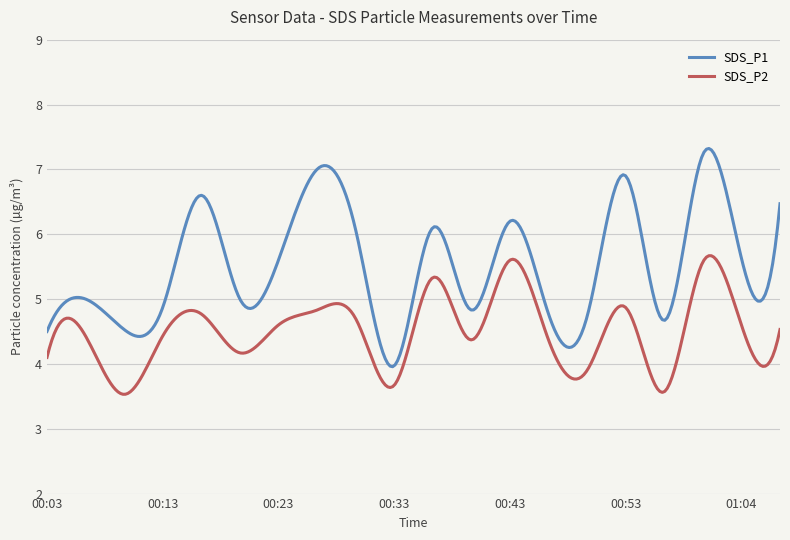

Rank the series by their average value, from highest to lowest.

SDS_P1, SDS_P2